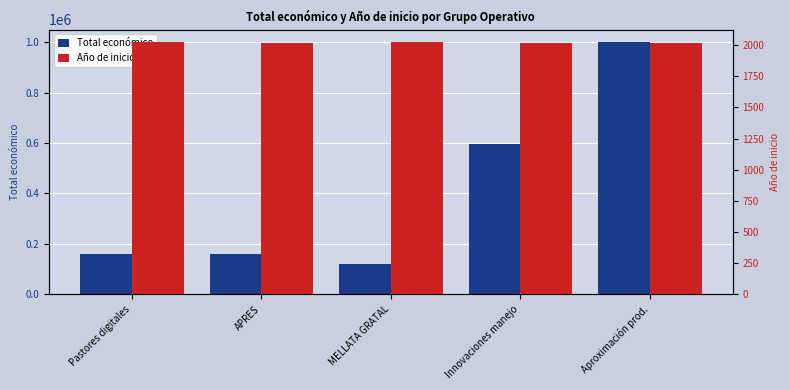

Does the chart contain stacked bars?

No